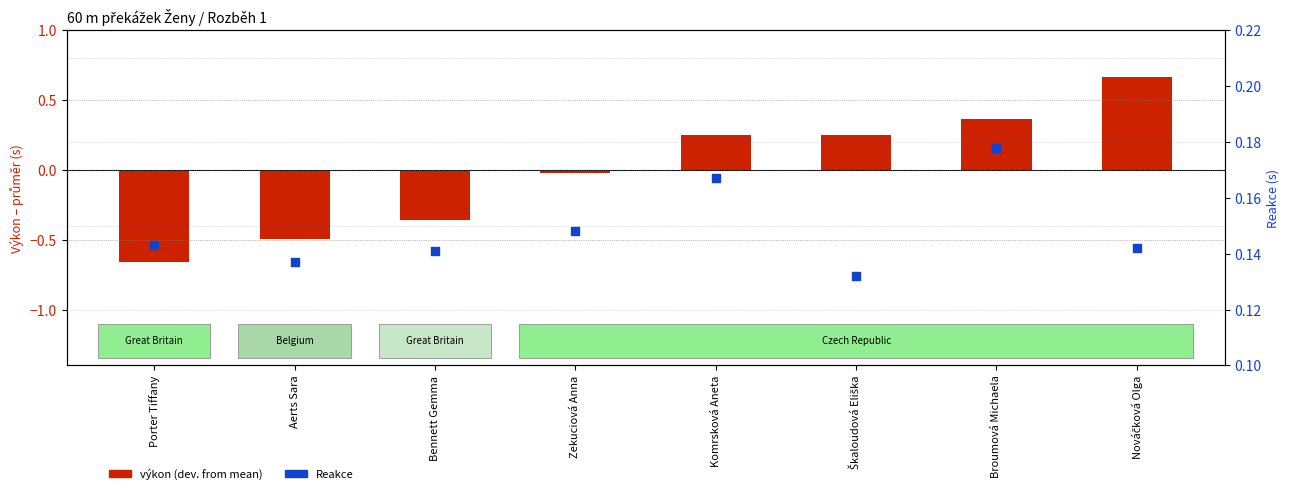

Is the value of Reakce at Komrsková Aneta greater than the value of výkon (dev. from mean) at Broumová Michaela?

No